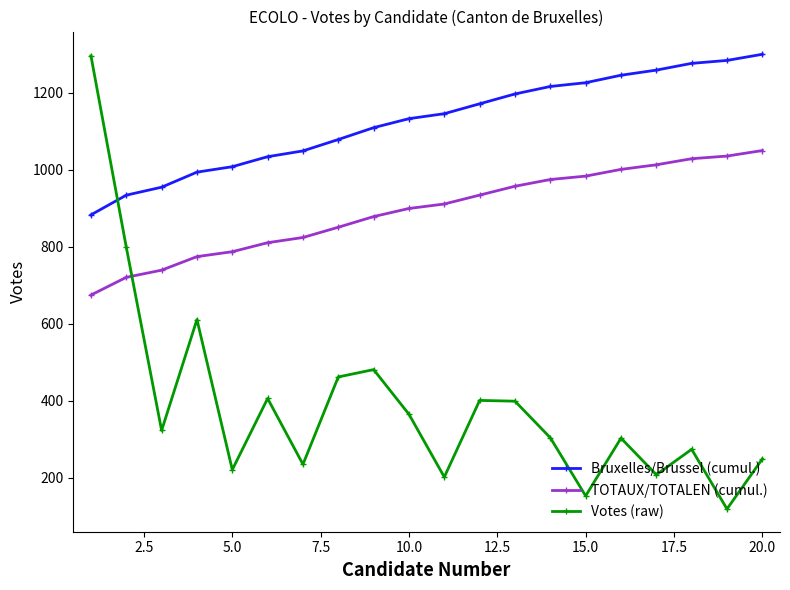

How many times do Bruxelles/Brussel (cumul.) and Votes (raw) cross each other?

1